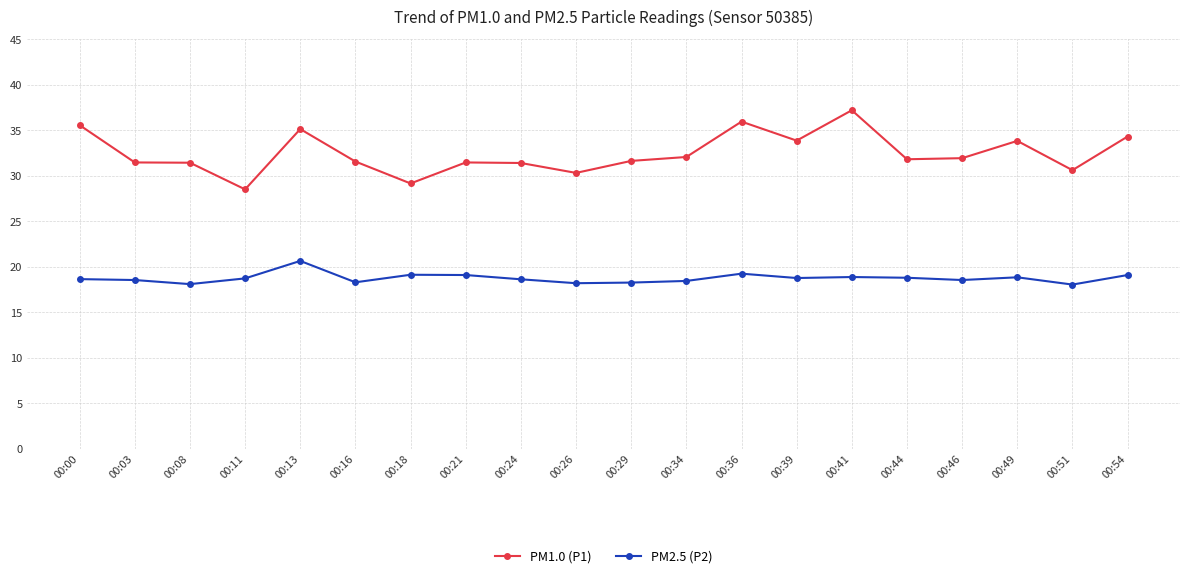

What is the value of the PM2.5 (P2) point at the 9th from the left?

18.6